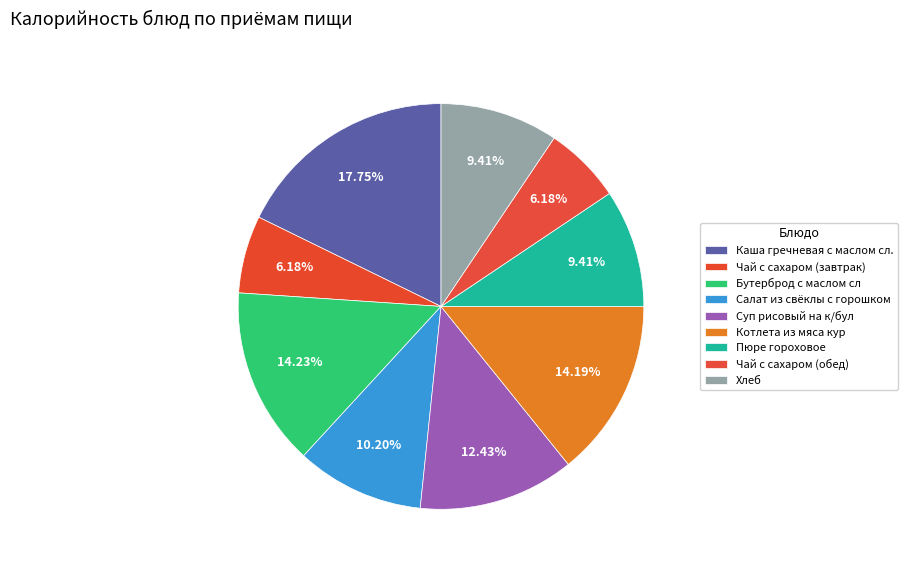

What is the total percentage of Суп рисовый на к/бул and Пюре гороховое?

21.8%